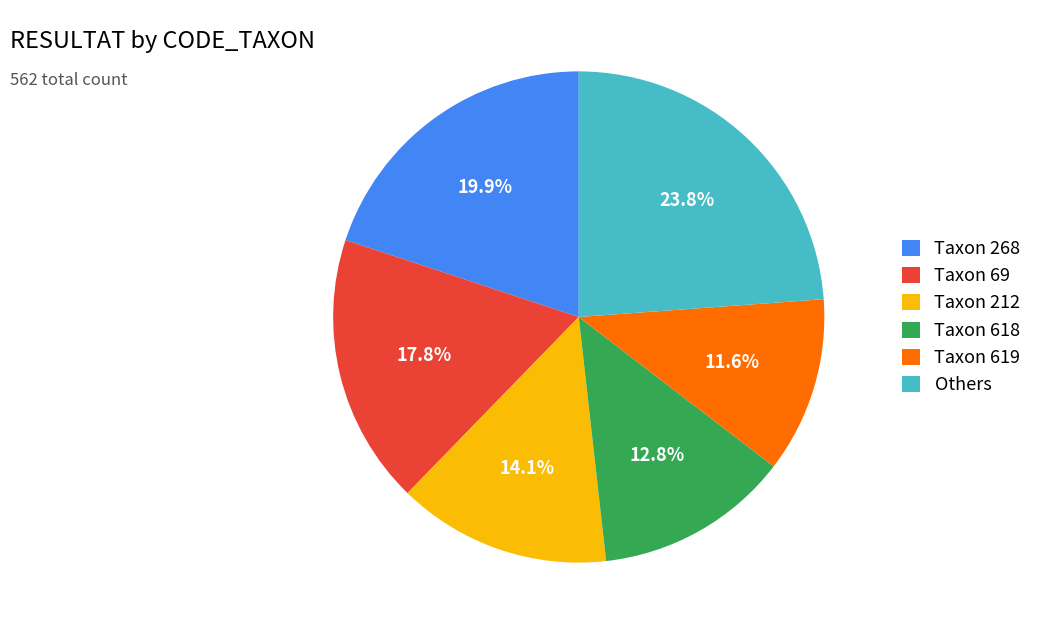

Is there a majority slice in this chart?

No